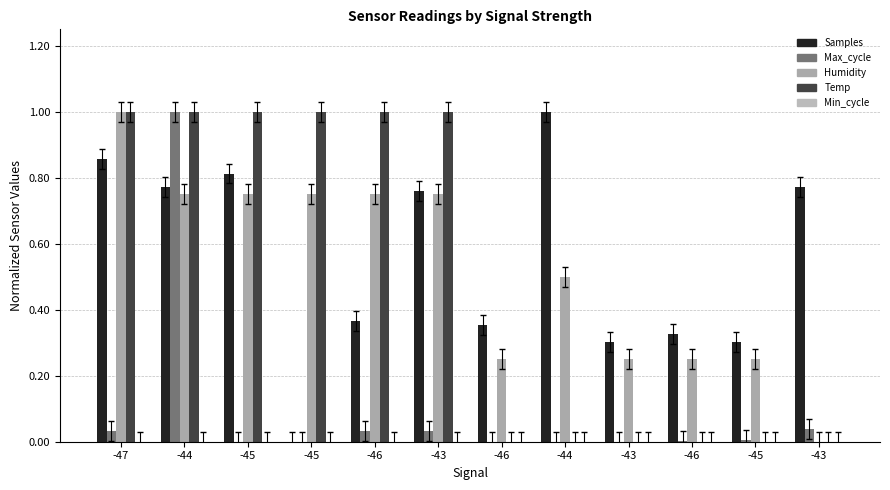

The value of Max_cycle at -43 is 0.0. True or false?

True